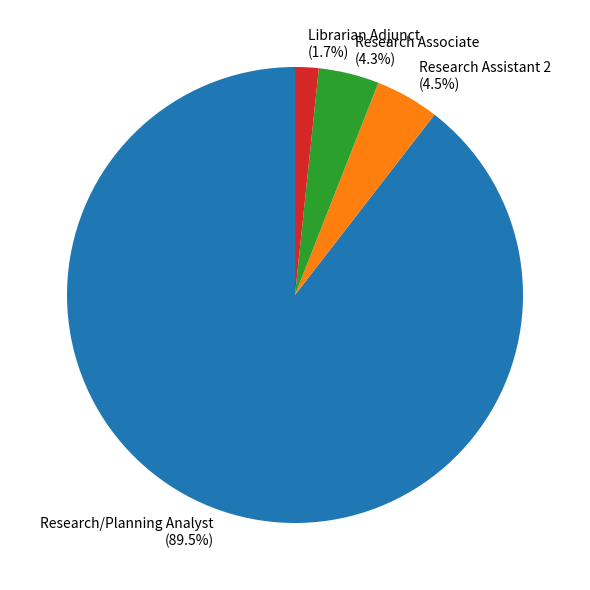

Does any single category account for the majority?

Yes